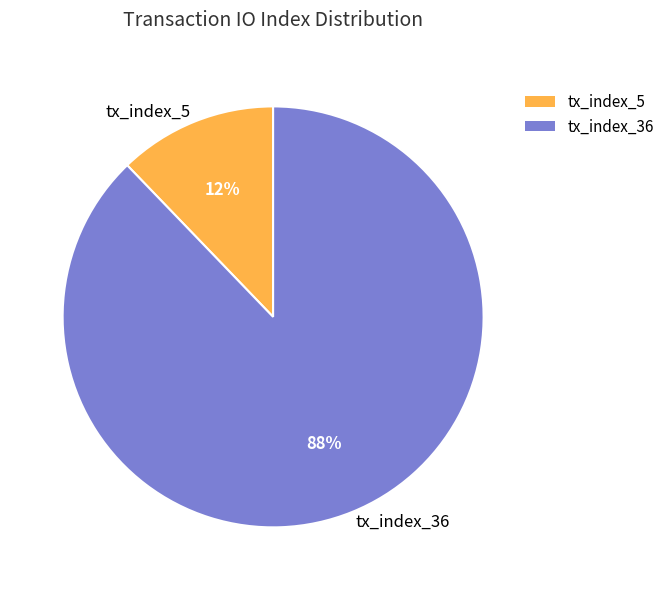

Which slice is the smallest?

tx_index_5